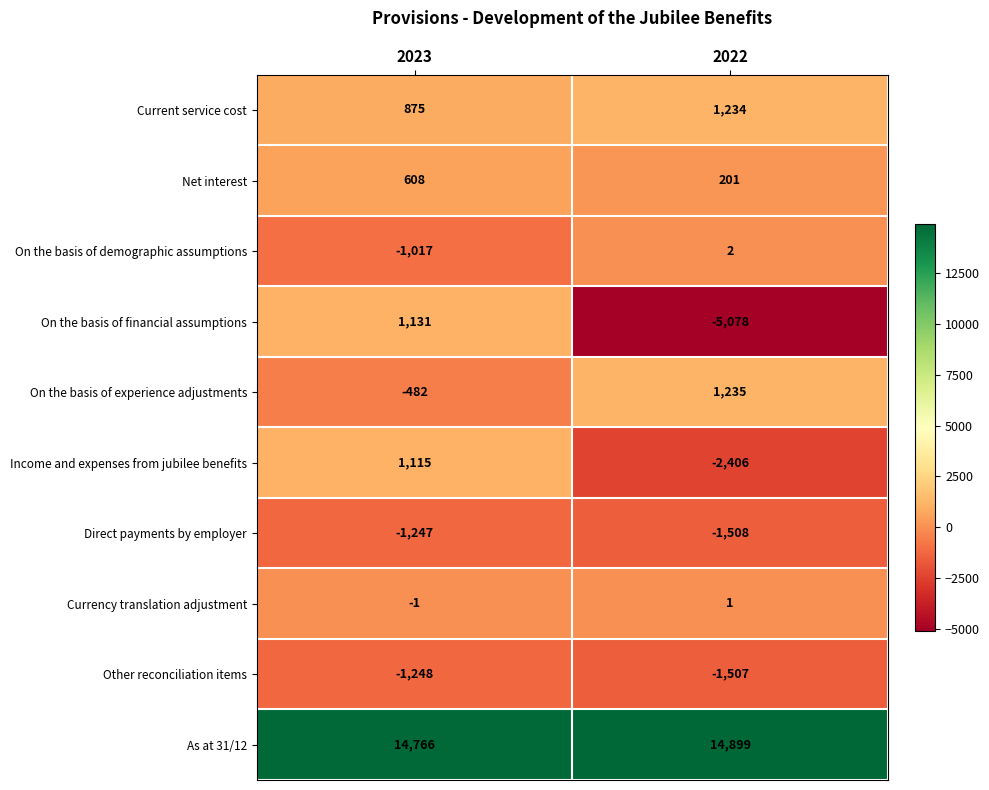

True or false: Other reconciliation items has a value of -1248 at 2023.

True